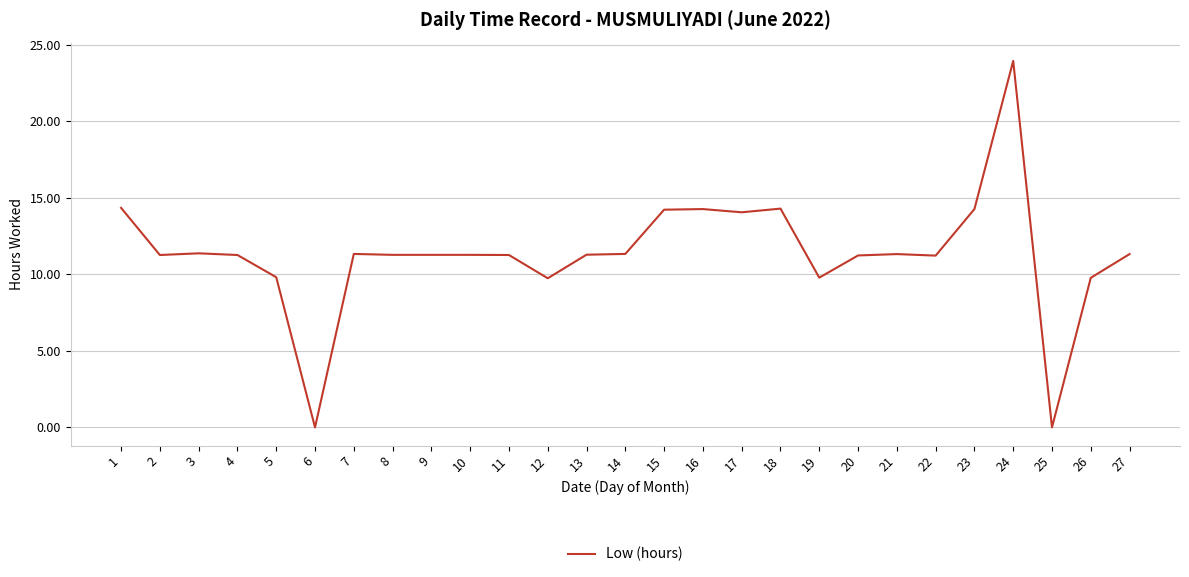

What is the difference between the values at 12 and 2?

1.5